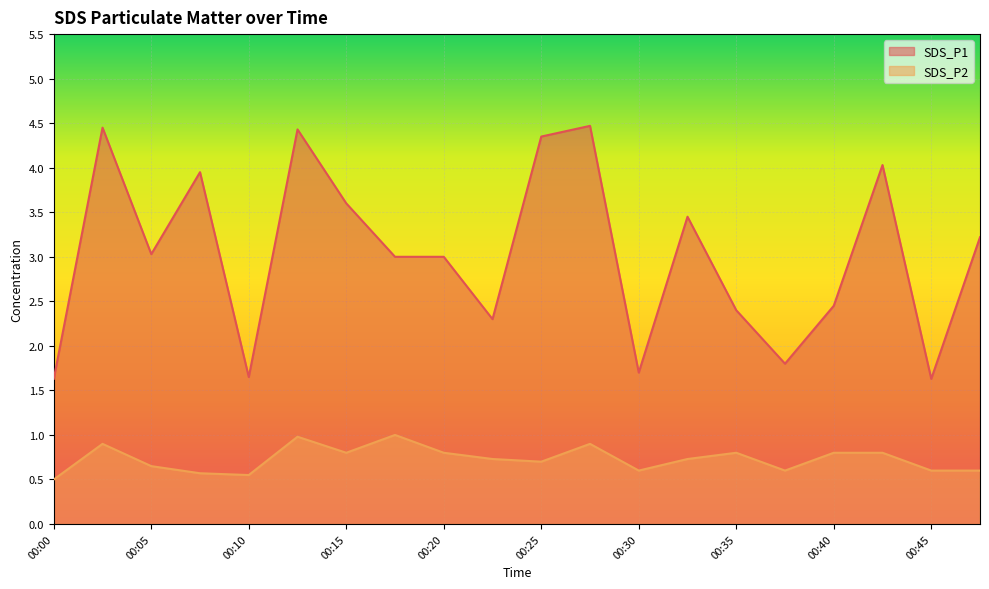

True or false: SDS_P2 and SDS_P1 intersect in this chart.

False